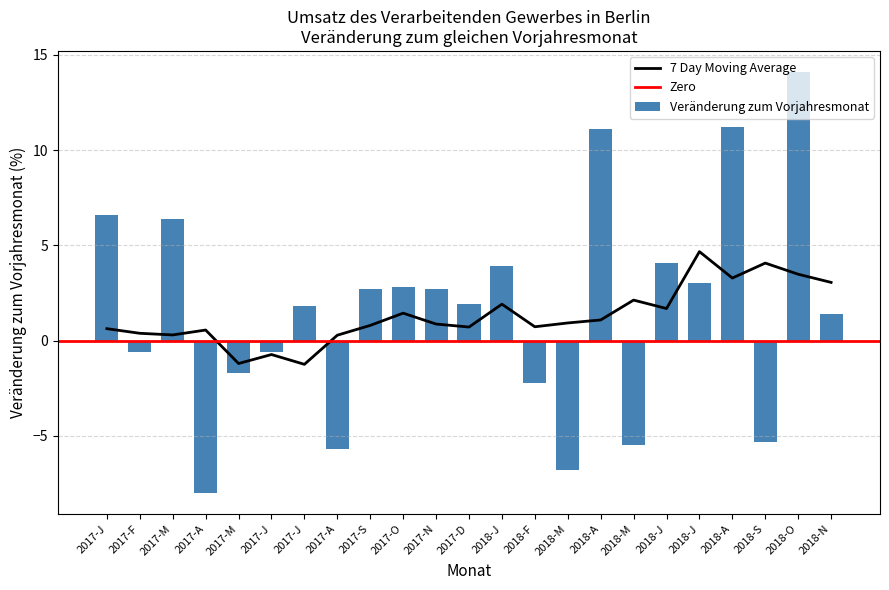

How many values are below 1?

9